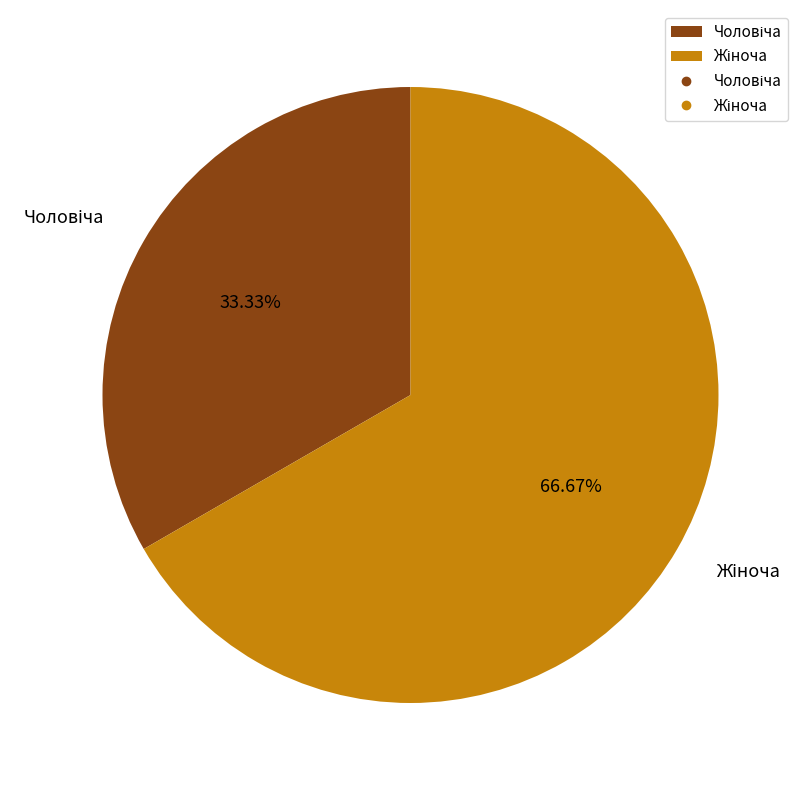

Is there any slice that represents more than half of the pie?

Yes